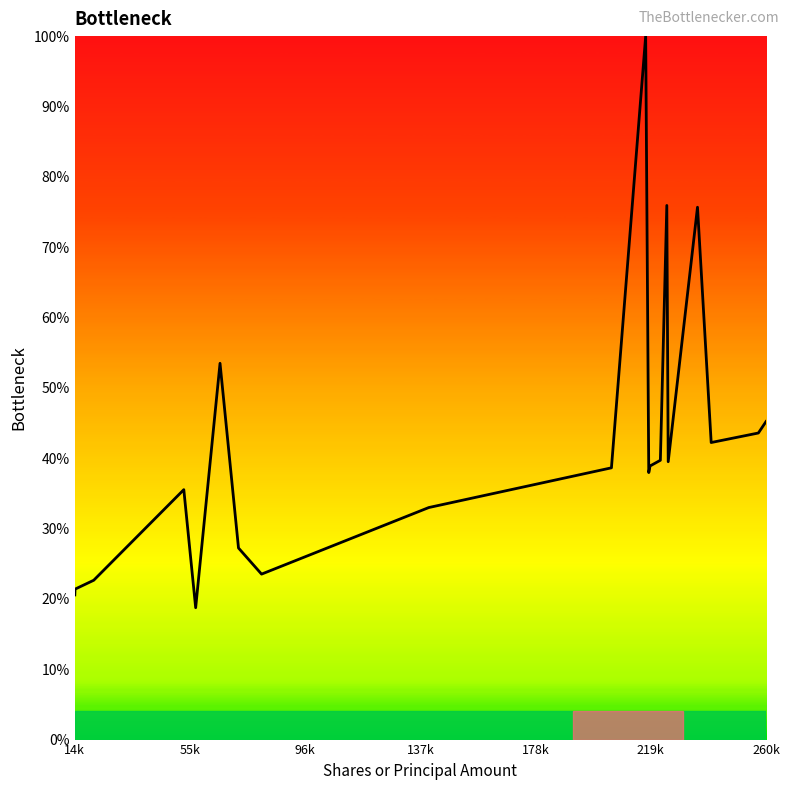

What is the difference between the maximum and minimum values?

81.3